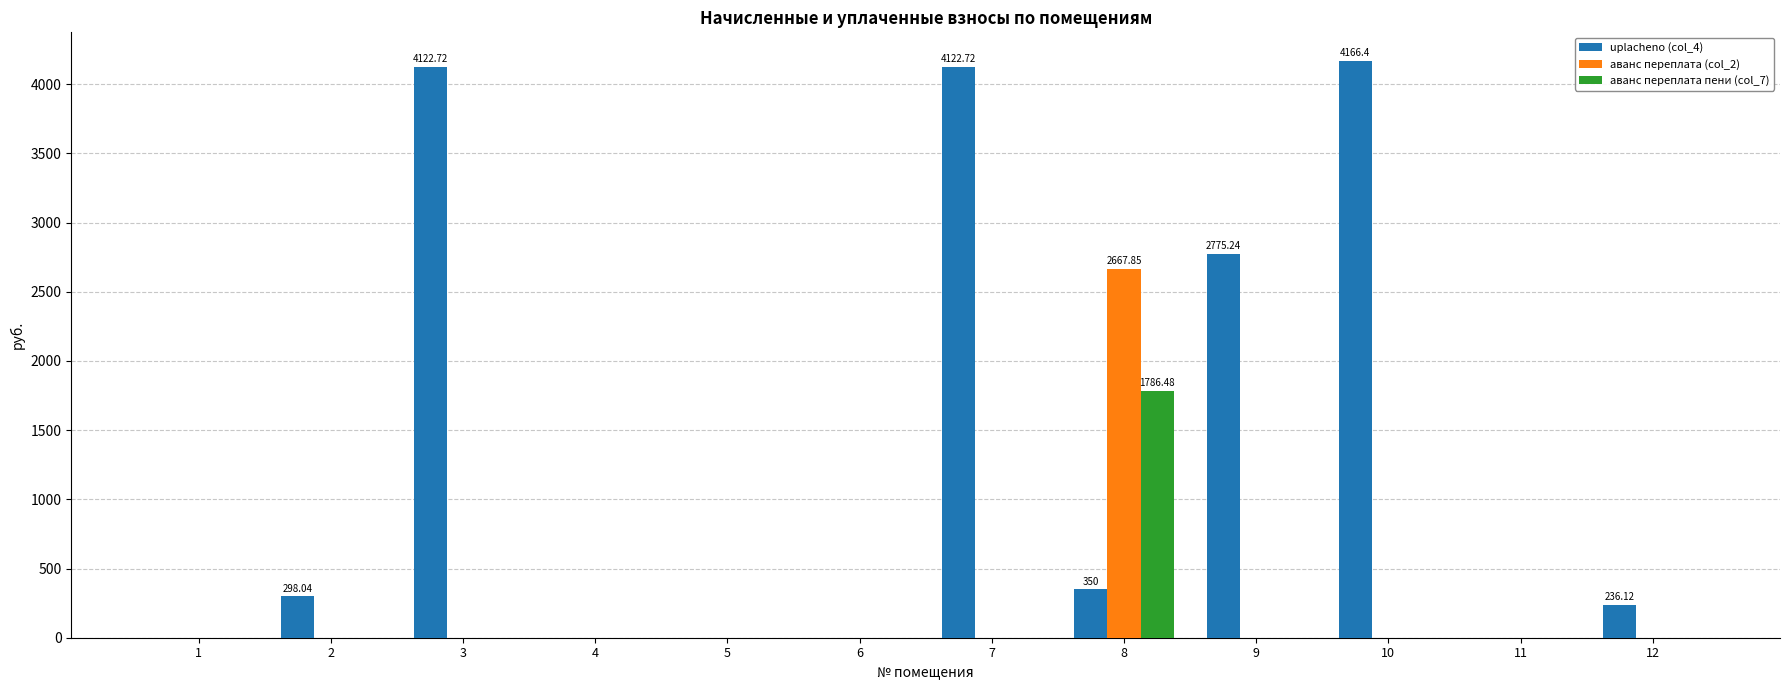

Is the value of uplachenо (col_4) at 9 greater than the value of аванс переплата пени (col_7) at 9?

Yes